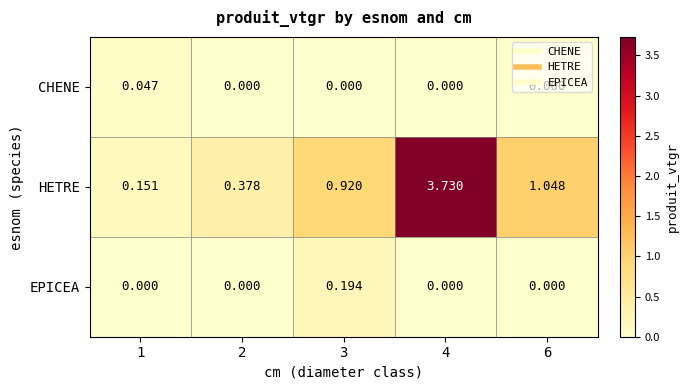

At 3, list the series in order from smallest to largest.

CHENE, EPICEA, HETRE